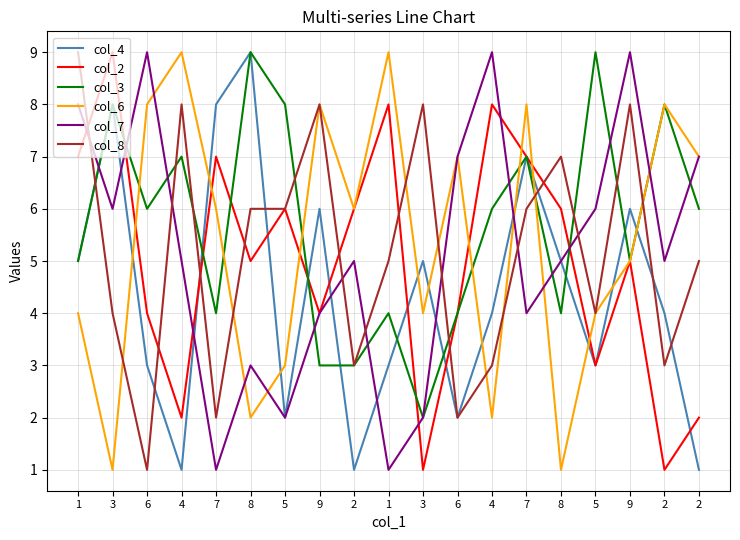

What is the label of the 13th point from the left?

4